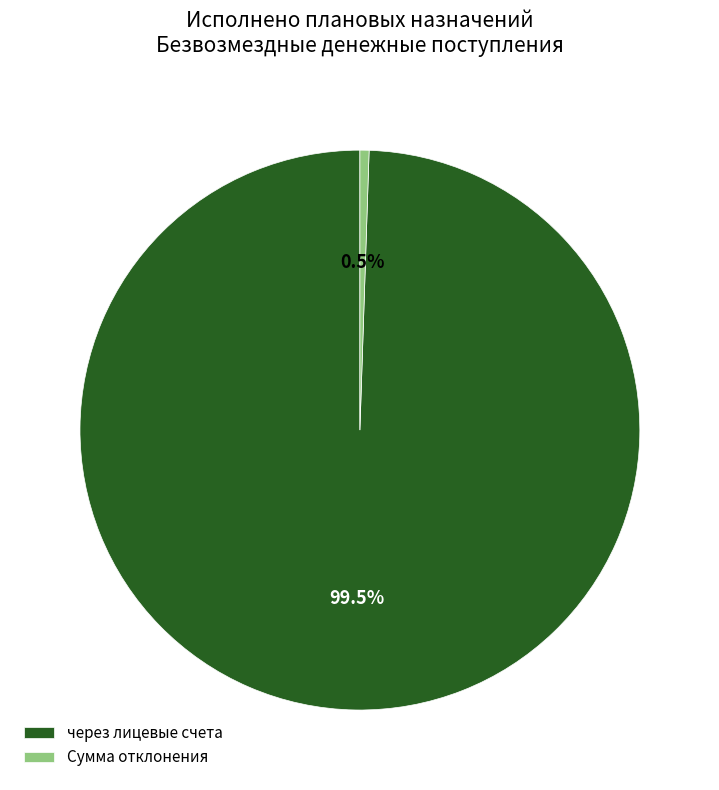

How many segments does this pie chart have?

2